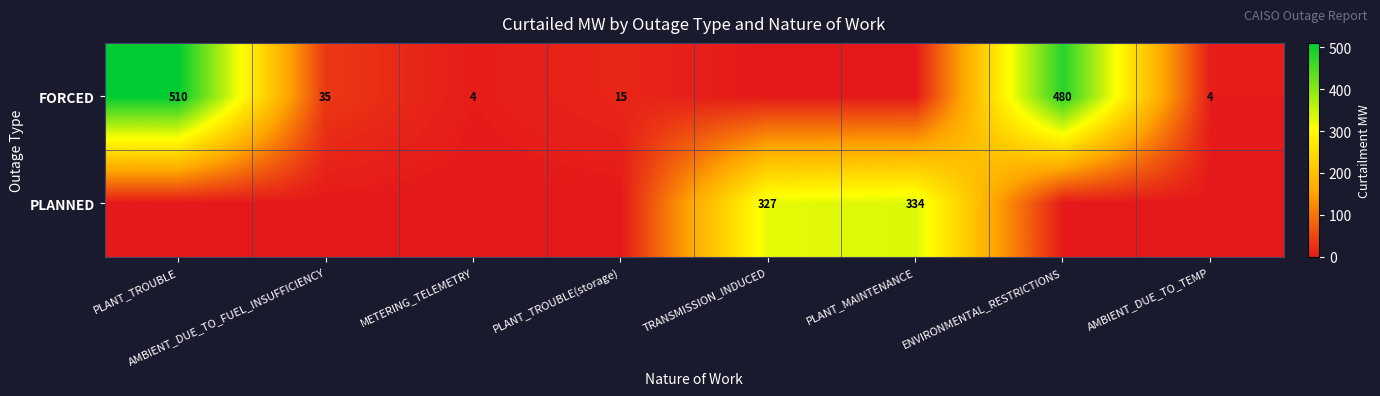

The value of FORCED at ENVIRONMENTAL_RESTRICTIONS is 480. True or false?

True